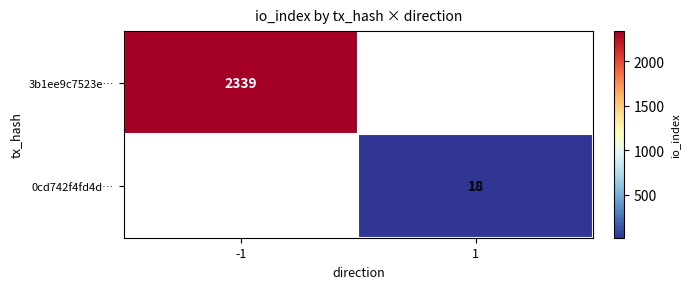

The value of 0cd742f4fd4d… at 1 is 18. True or false?

True